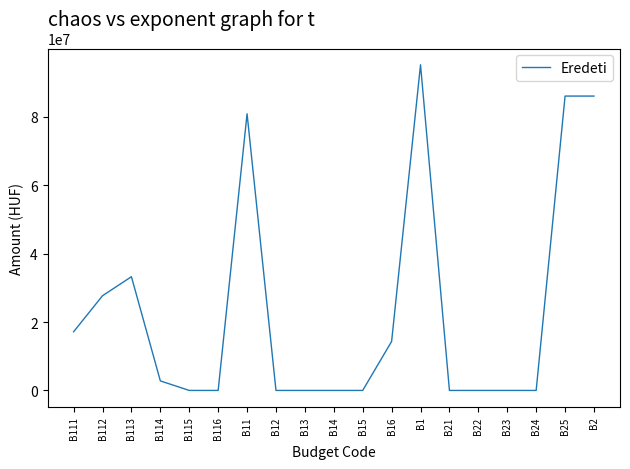

What is the change in value from B114 to B115?

-2788450